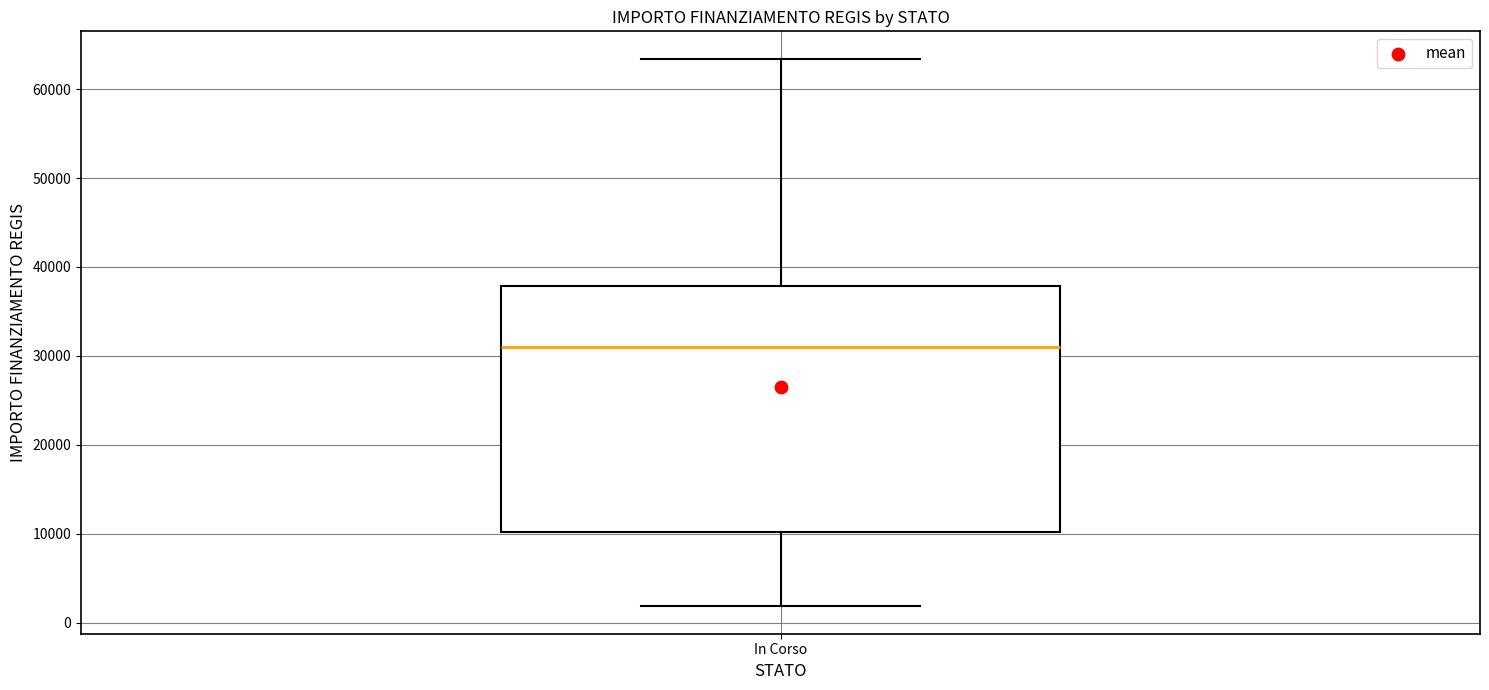

Read this box plot against the y-axis: the position of the median line, the range covered by the box, and the ends of both whiskers. The values are not printed on the chart, so give them approximately, as read against the axis.

median 31000, box 10000 to 38000, whiskers 2000 to 63000